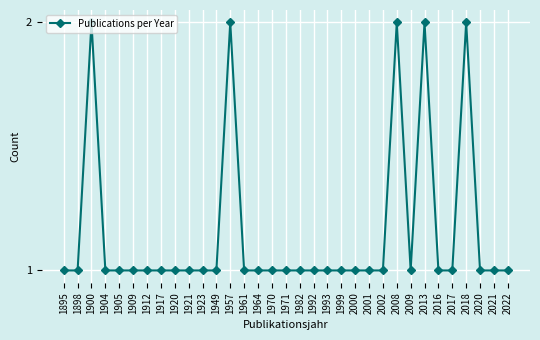

What is the value of the 16th point from the left?

1